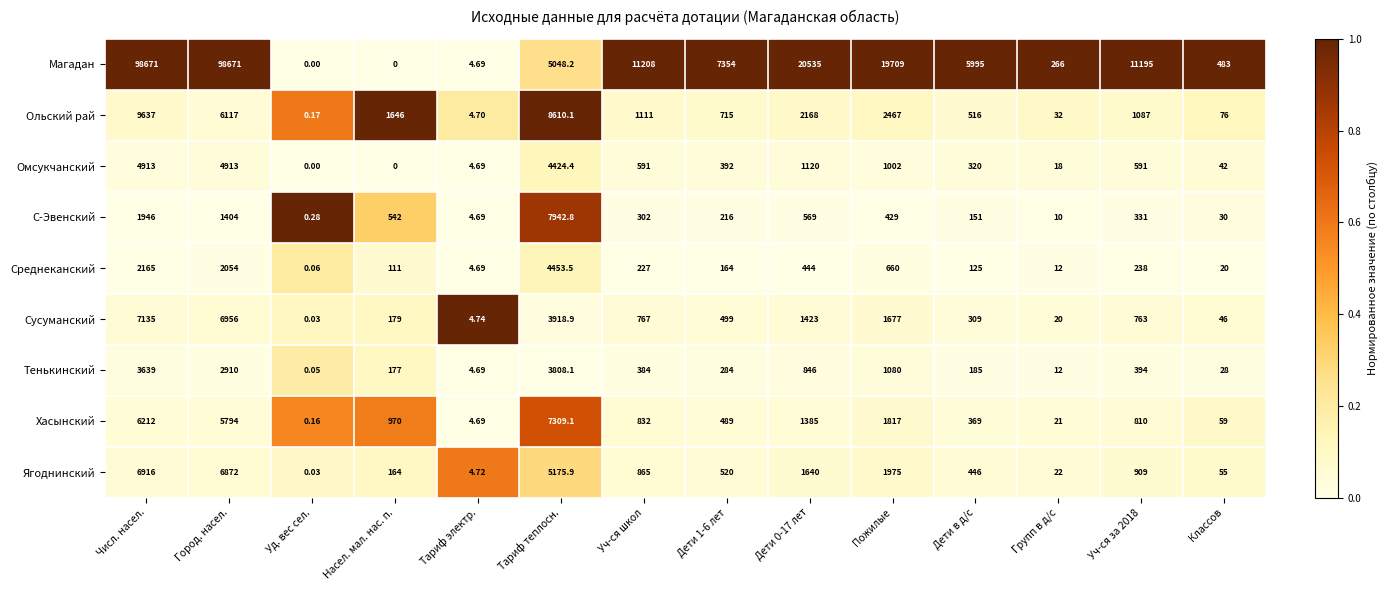

Which series has the widest spread of values?

Магадан